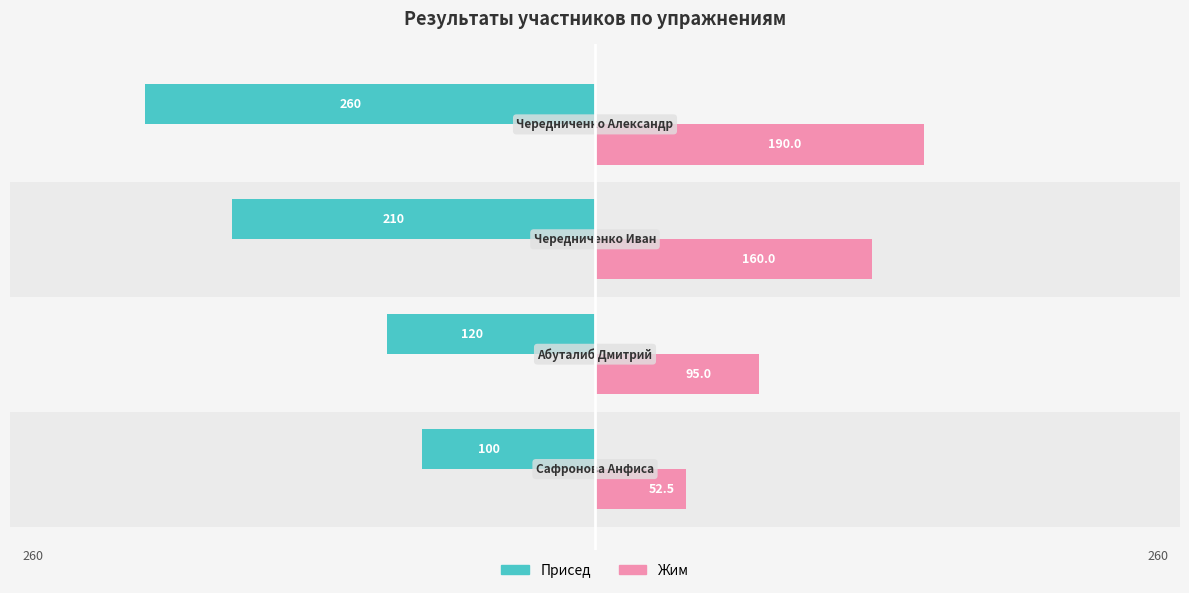

What are all the series names shown in the legend?

Присед, Жим